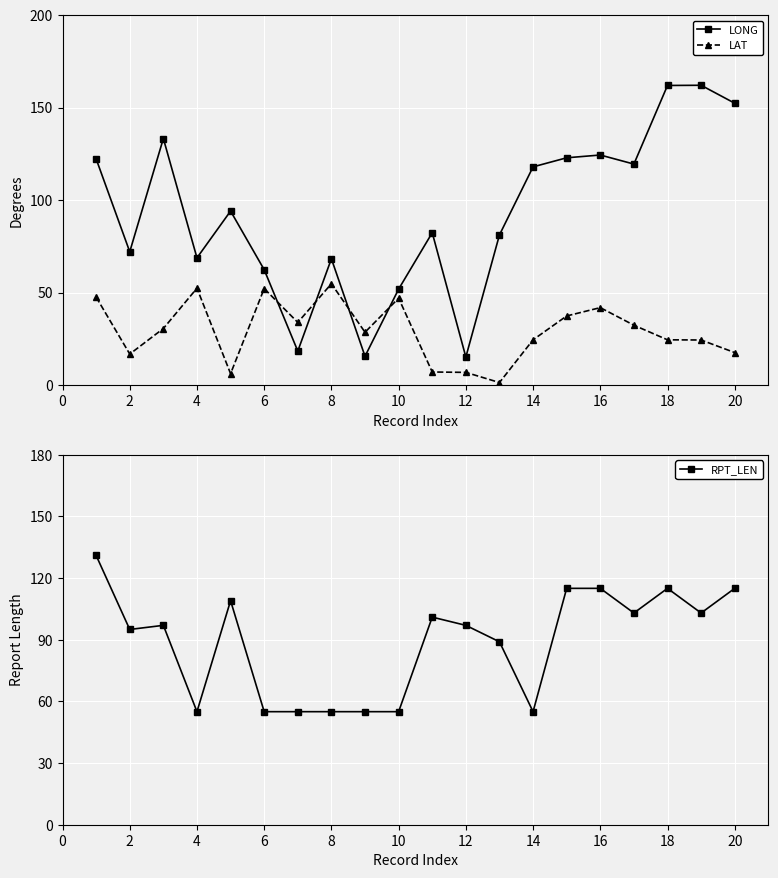

Which series has the largest total across all categories?

LONG